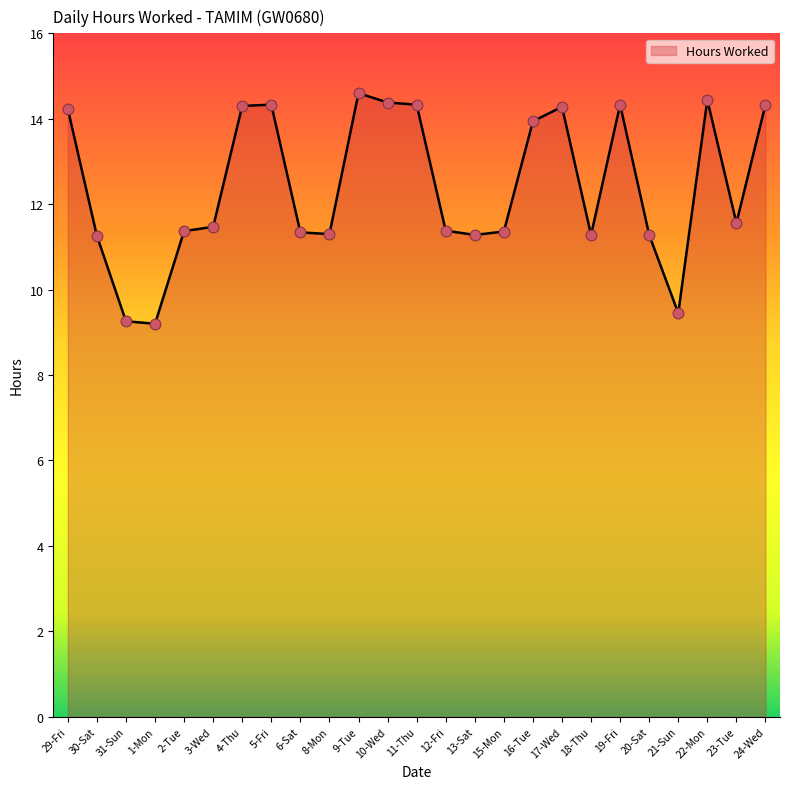

What is the ratio of the value at 24-Wed to the value at 18-Thu?

1.3